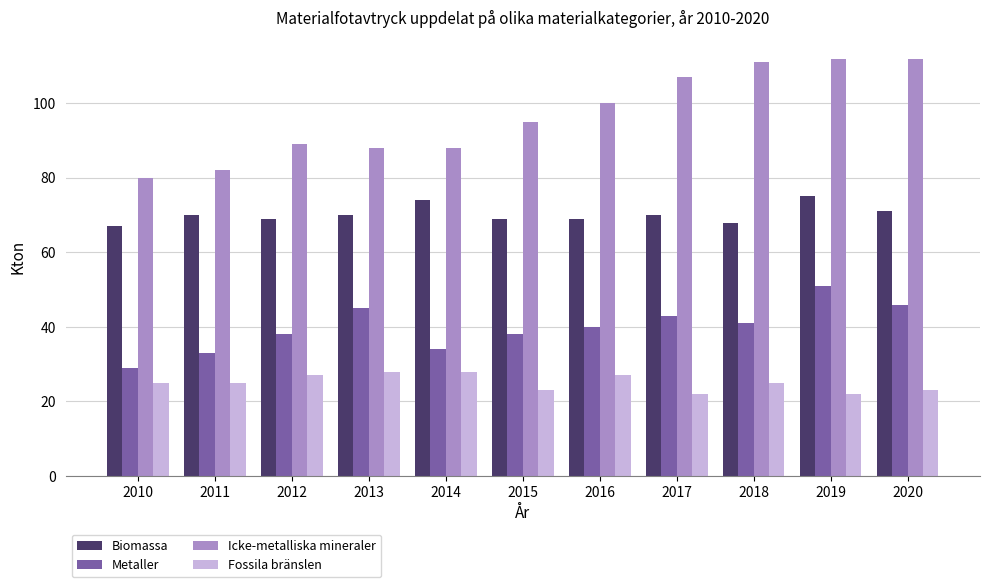

List the series in order of their peak value, lowest first.

Fossila bränslen, Metaller, Biomassa, Icke-metalliska mineraler